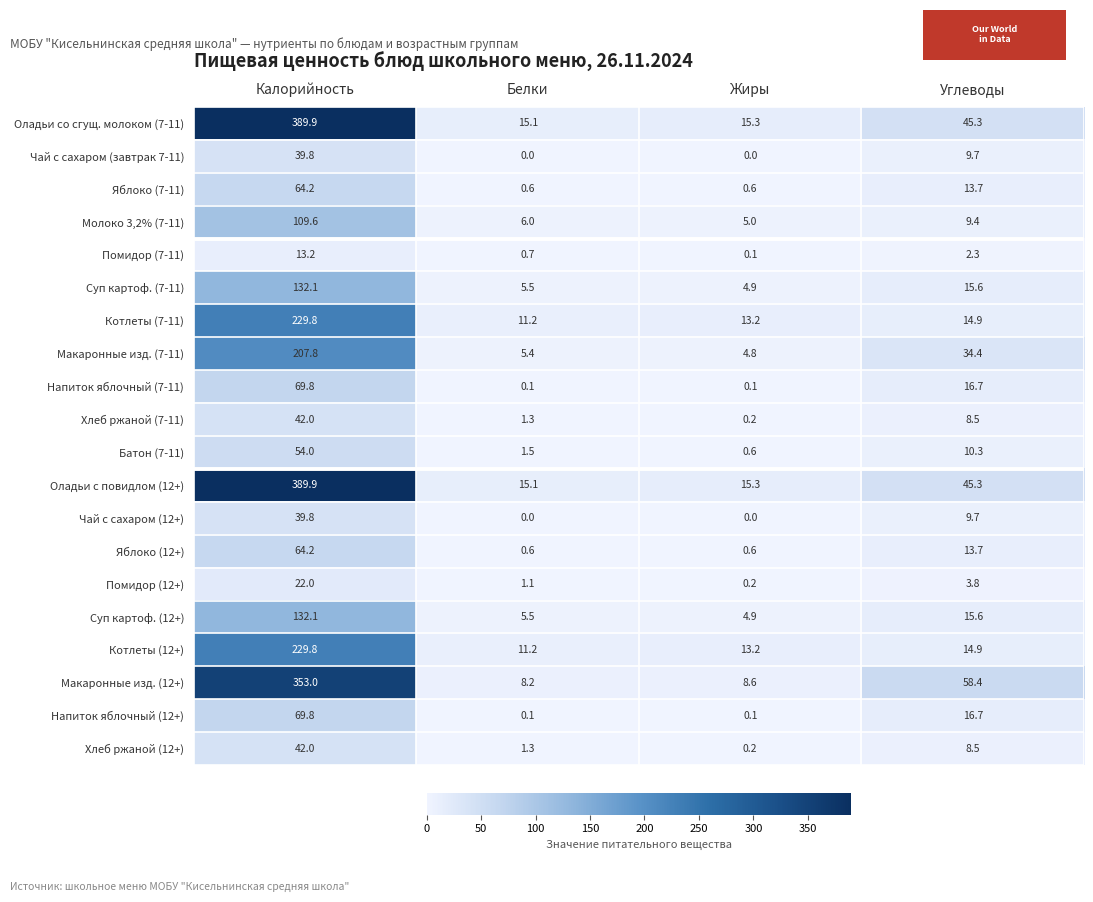

At how many categories does at least one series exceed 257?

1